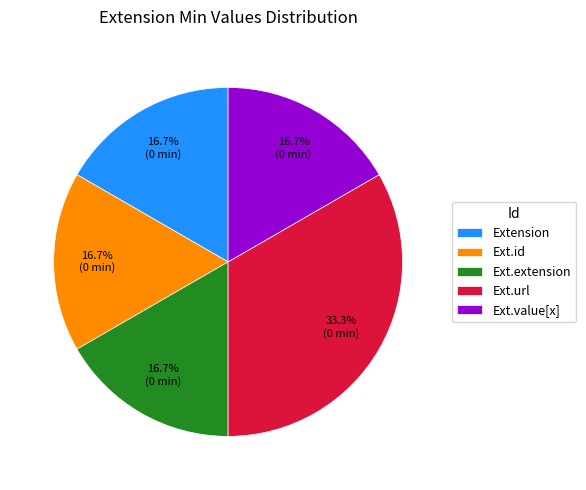

Approximately how many times larger is the value at Extension compared to Ext.id?

1.0